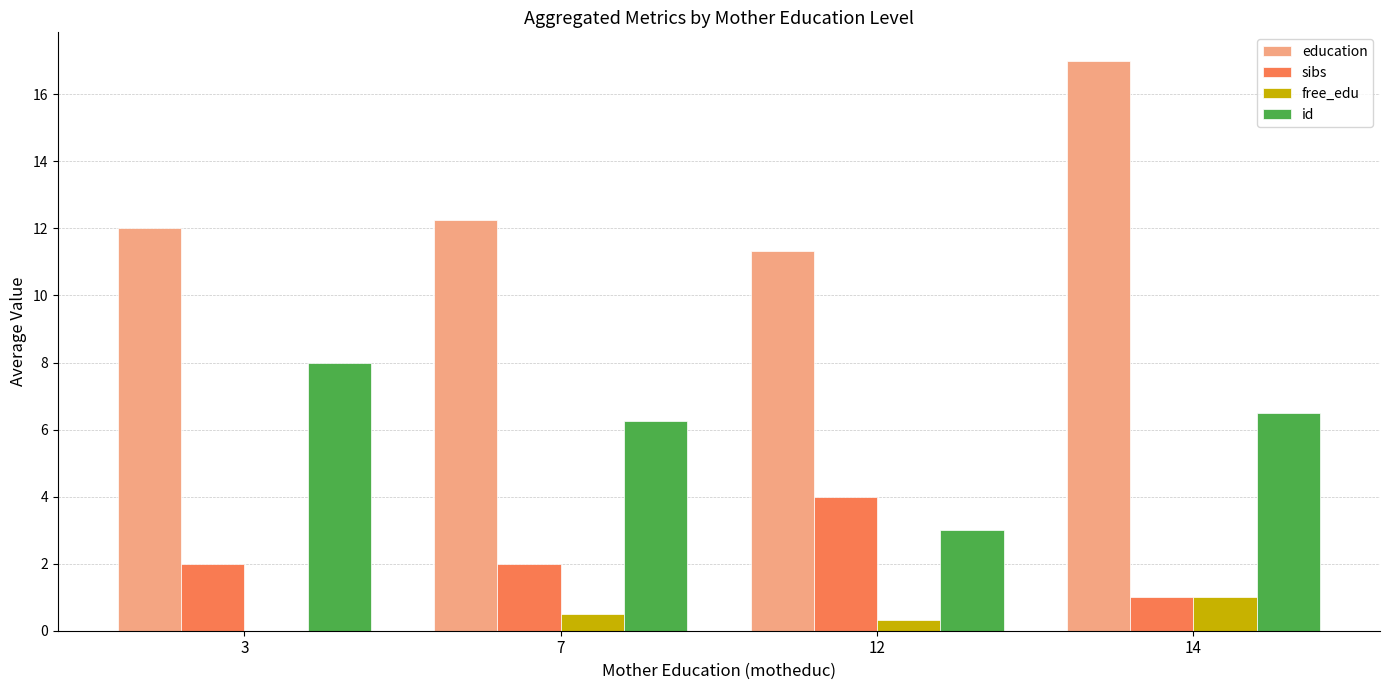

What are all the series names shown in the legend?

education, sibs, free_edu, id